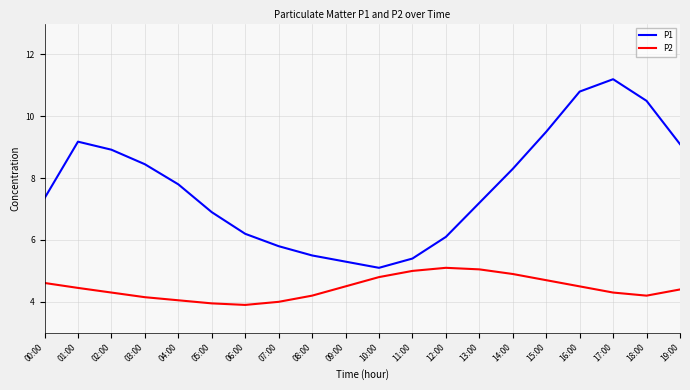

How many categories are shown in the chart?

20